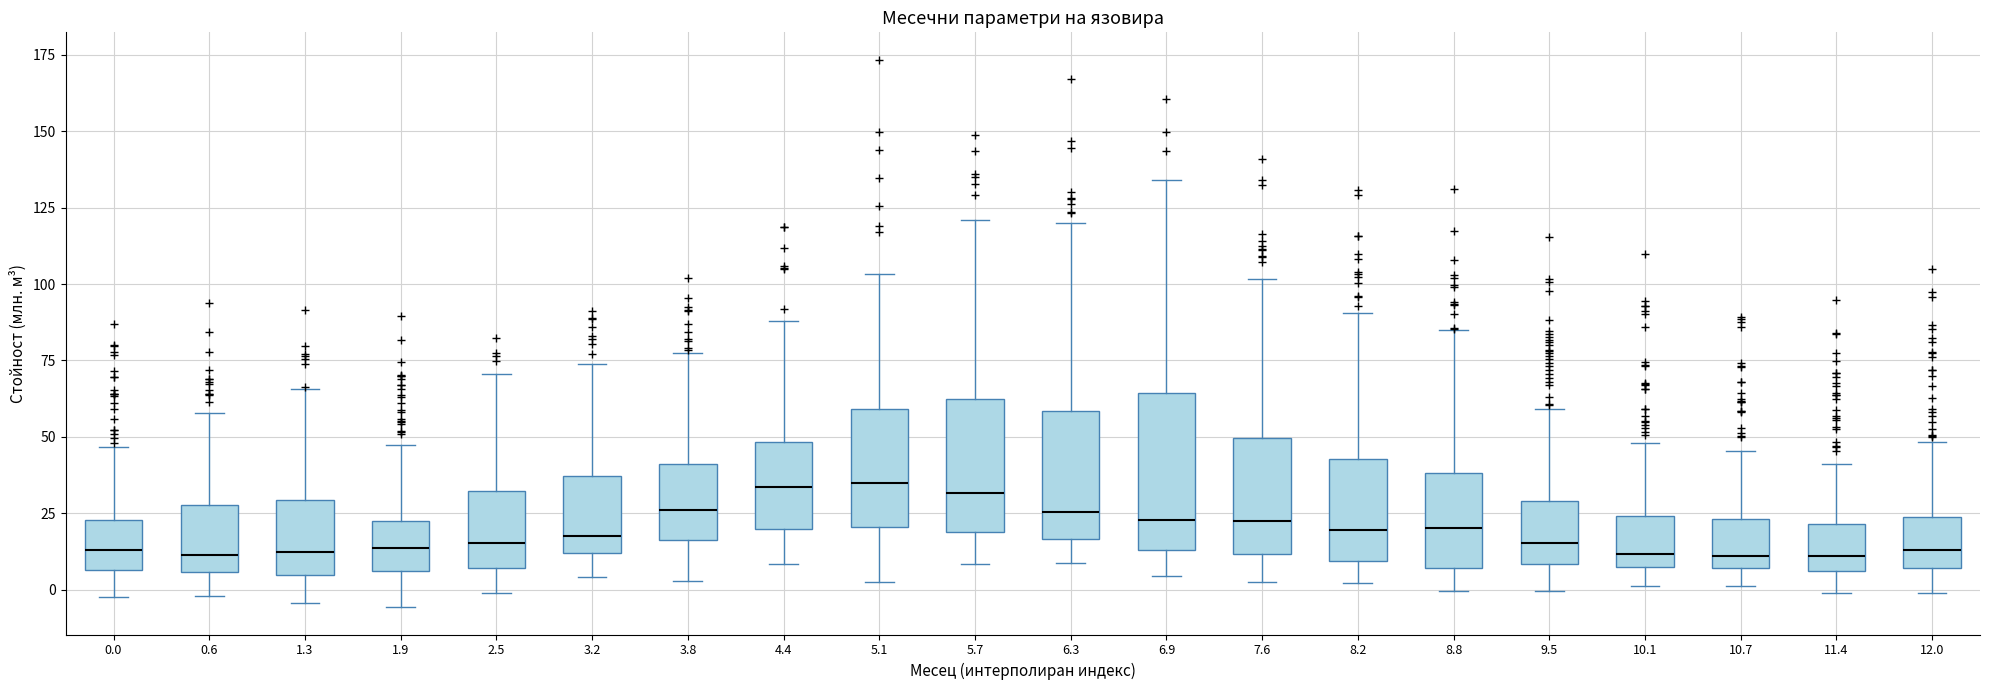

Reading left to right, transcribe this box plot: for each box, give where its median line is, the range the box spans, and where its two whiskers end, as read against the y-axis. The values are not printed on the chart, so give them approximately, as read against the axis.

0.0: median 15, box 5 to 25, whiskers 0 to 45
0.6: median 10, box 5 to 30, whiskers 0 to 60
1.3: median 10, box 5 to 30, whiskers -5 to 65
1.9: median 15, box 5 to 25, whiskers -5 to 45
2.5: median 15, box 5 to 30, whiskers 0 to 70
3.2: median 20, box 10 to 35, whiskers 5 to 75
3.8: median 25, box 15 to 40, whiskers 5 to 80
4.4: median 35, box 20 to 50, whiskers 10 to 90
5.1: median 35, box 20 to 60, whiskers 0 to 105
5.7: median 30, box 20 to 60, whiskers 10 to 120
6.3: median 25, box 15 to 60, whiskers 10 to 120
6.9: median 25, box 15 to 65, whiskers 5 to 135
7.6: median 20, box 10 to 50, whiskers 5 to 100
8.2: median 20, box 10 to 45, whiskers 0 to 90
8.8: median 20, box 5 to 40, whiskers 0 to 85
9.5: median 15, box 10 to 30, whiskers 0 to 60
10.1: median 10 (just above the box's lower edge), box 10 to 25, whiskers 0 to 50
10.7: median 10, box 5 to 25, whiskers 0 to 45
11.4: median 10, box 5 to 20, whiskers 0 to 40
12.0: median 15, box 5 to 25, whiskers 0 to 50